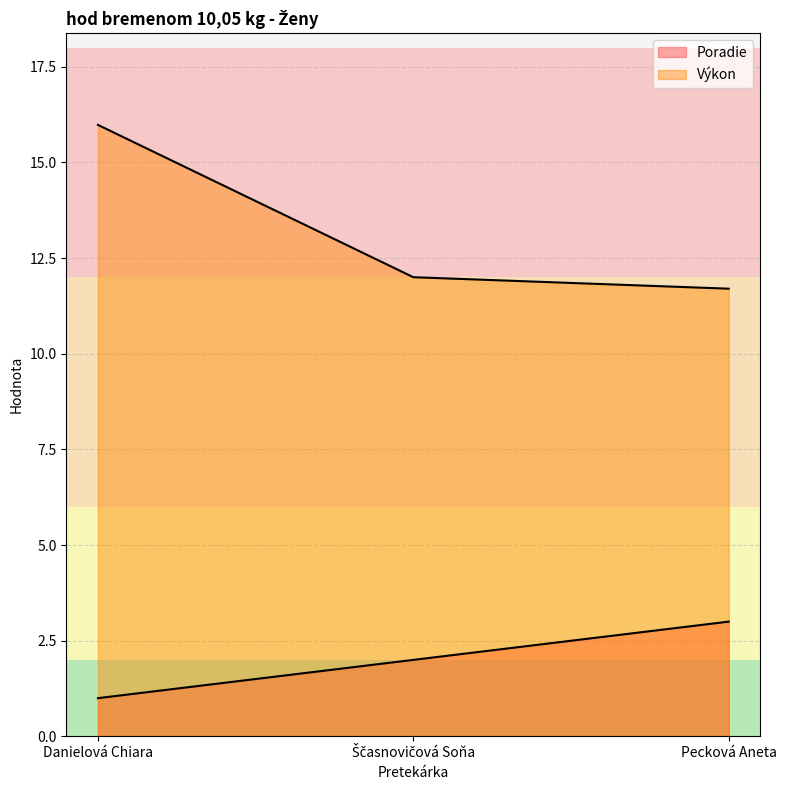

What are all the series names shown in the legend?

Poradie, Výkon